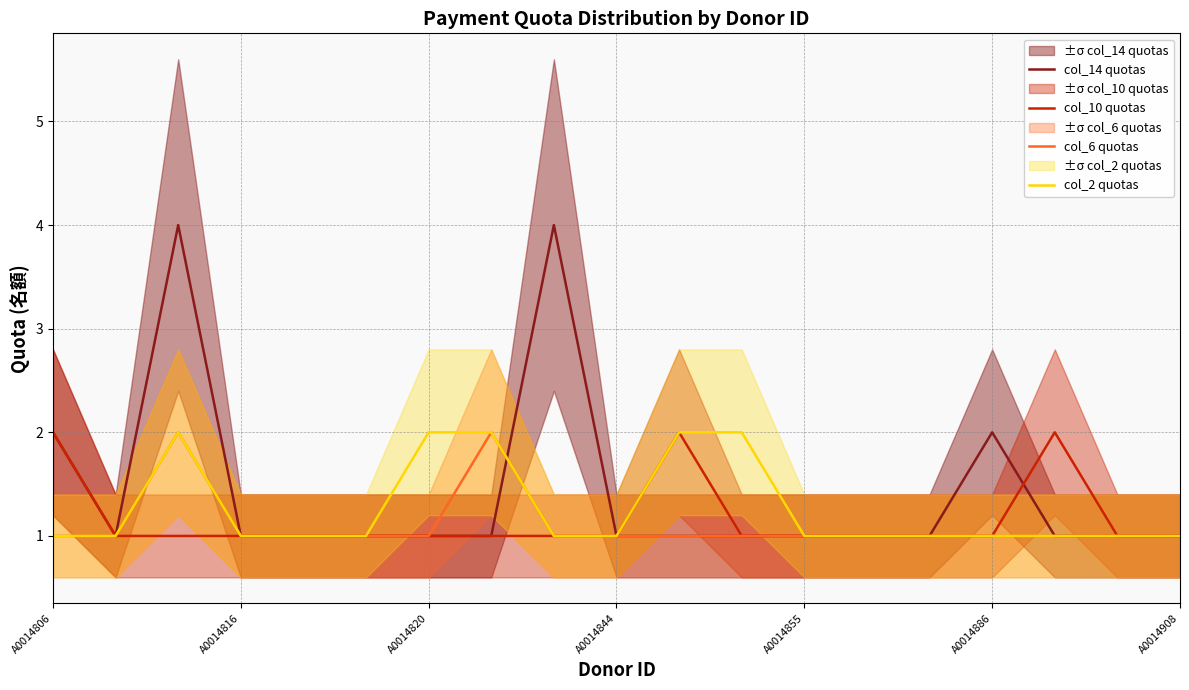

How many lines are shown in the chart?

4